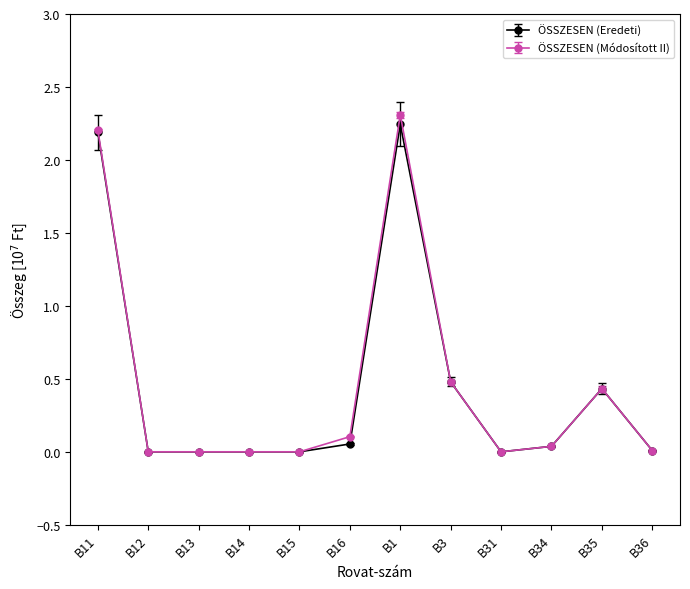

What is the maximum value shown in the chart?

2.3